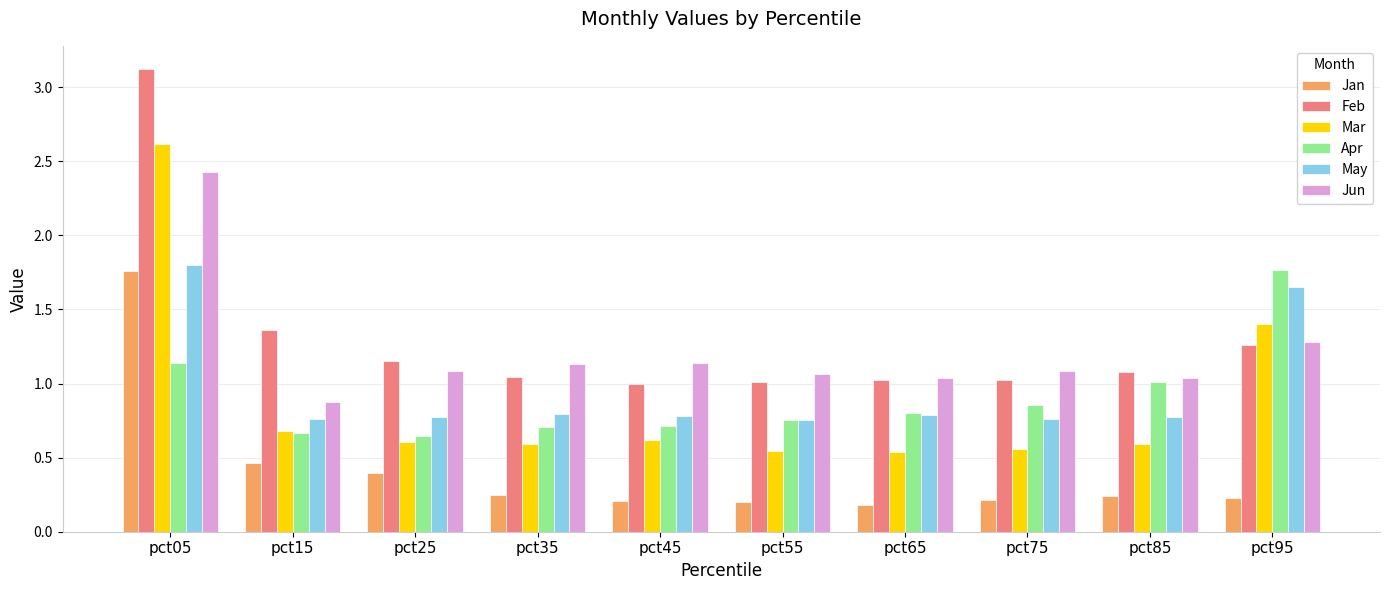

The Feb series shows 1.0 at pct65. True or false?

True